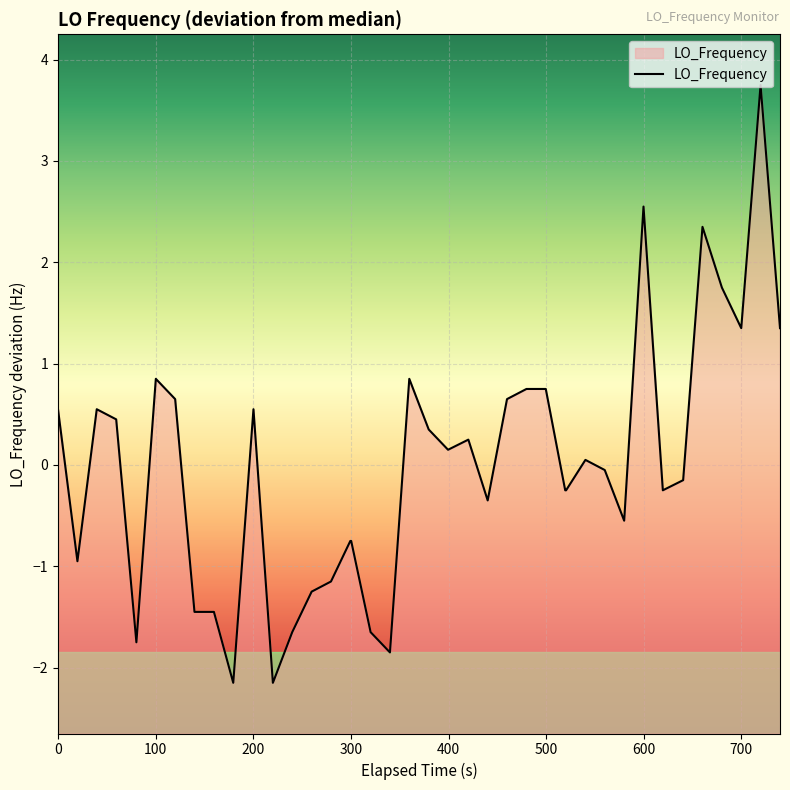

What is the greatest value displayed?

3.8